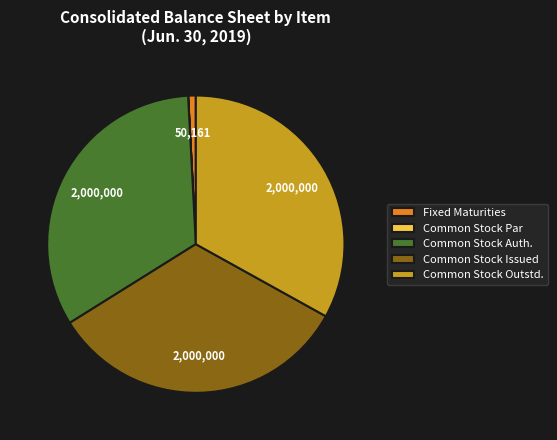

Is there a majority slice in this chart?

No